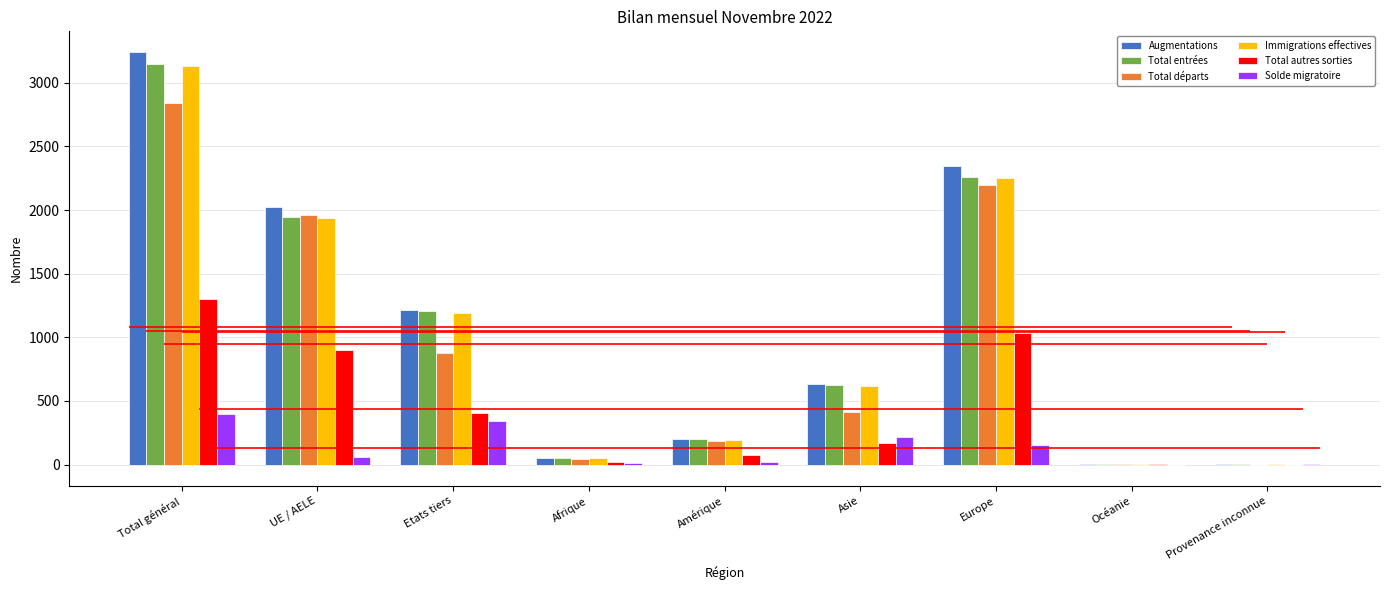

At how many categories does at least one series exceed 2046?

2